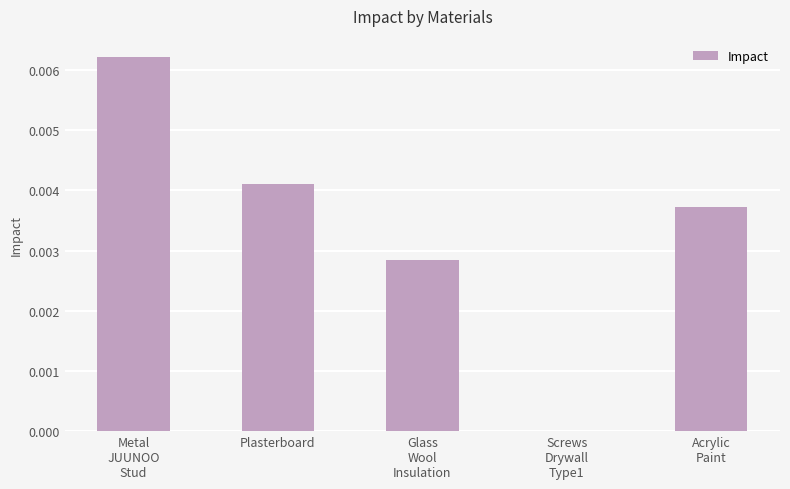

Count the number of categories in the chart.

5